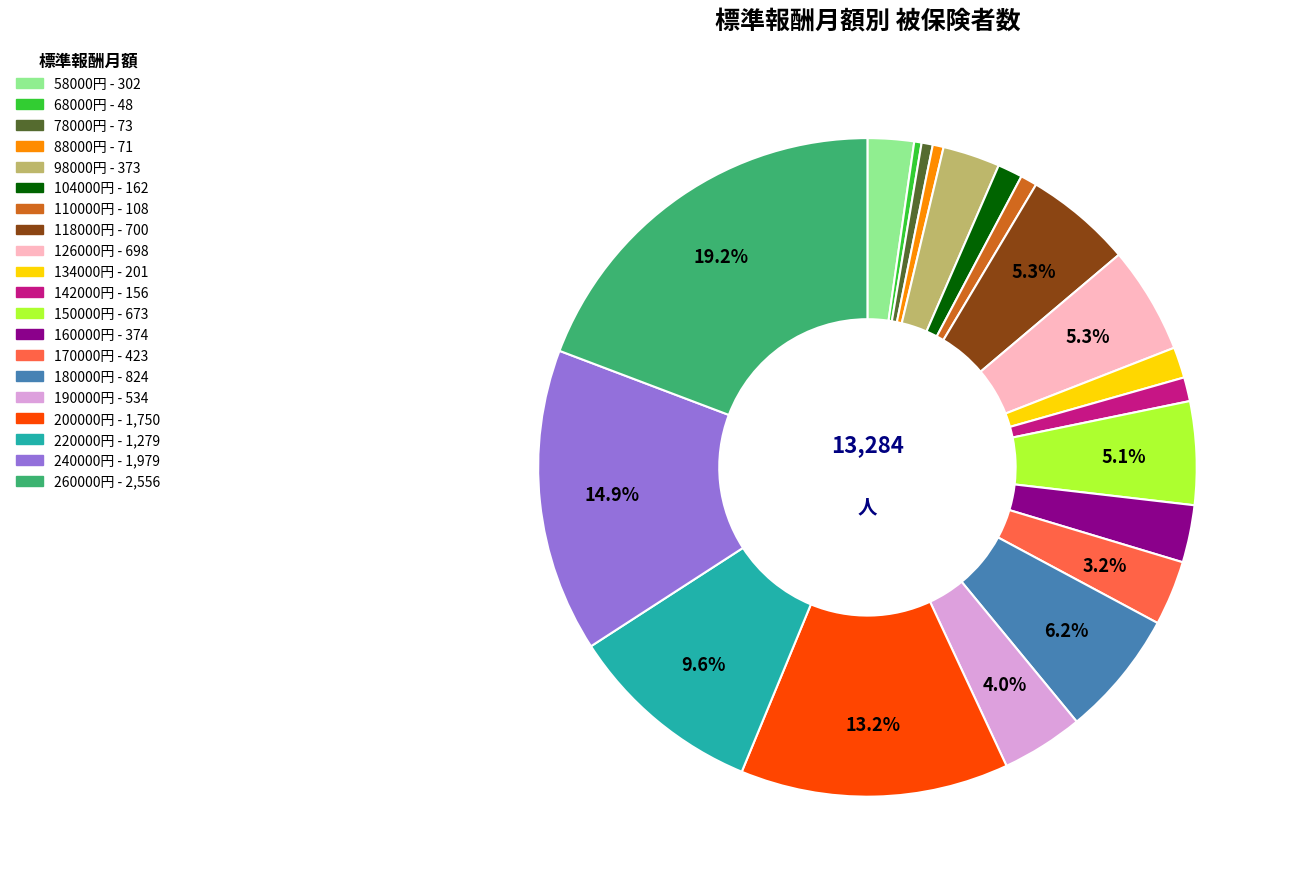

Is there a majority slice in this chart?

No